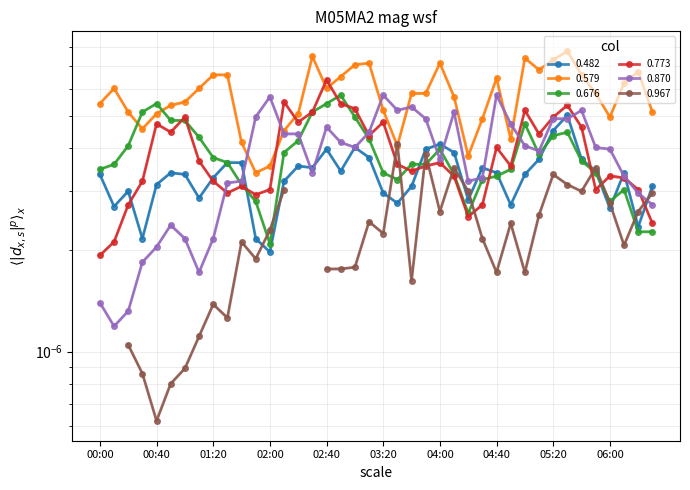

At how many categories does at least one series exceed 0?

40